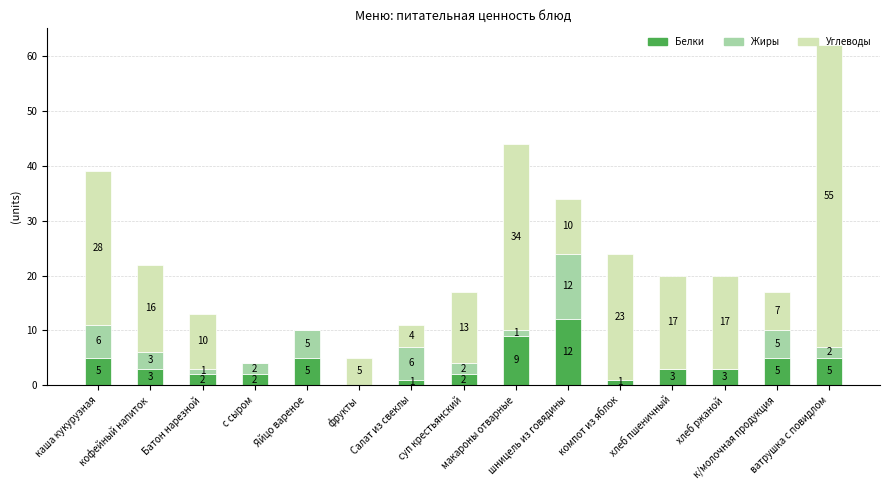

What is the highest value of the Белки series?

12